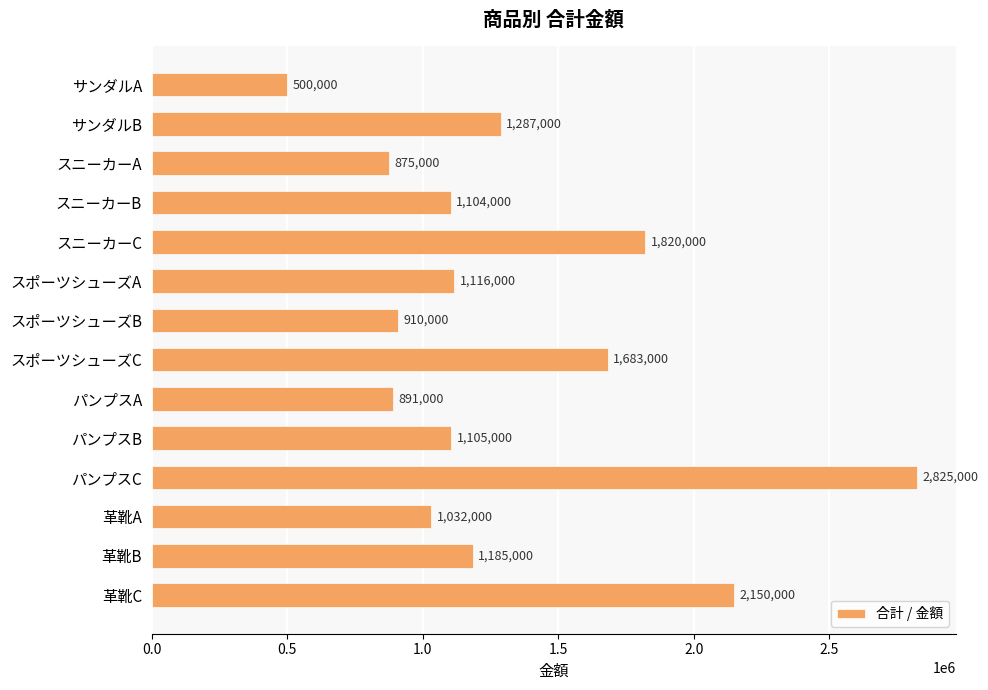

What is the difference between the maximum and minimum values?

2325000